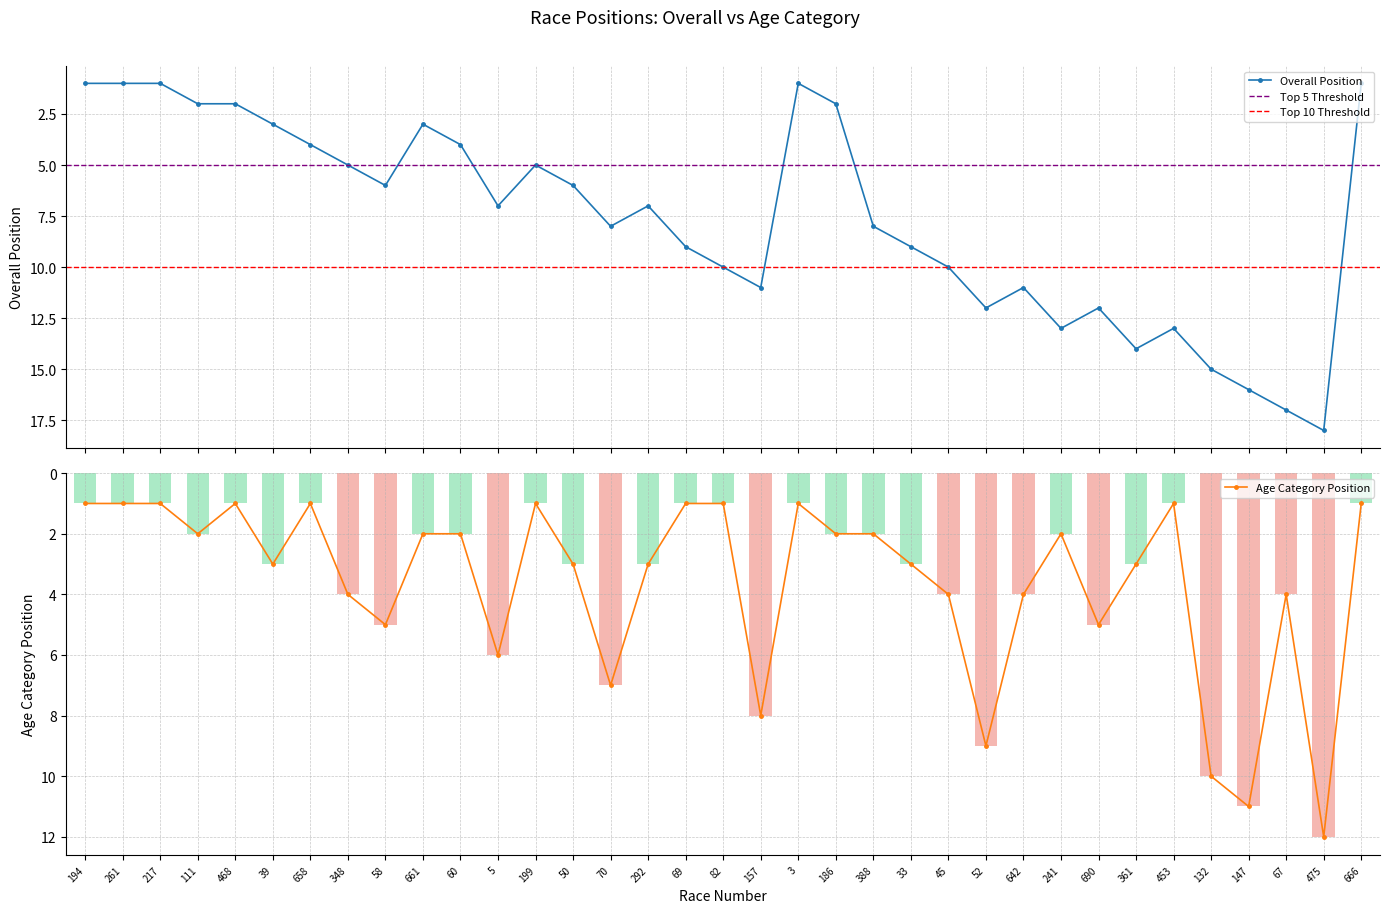

Rank the series by their maximum value, from highest to lowest.

Overall Position, Age Position